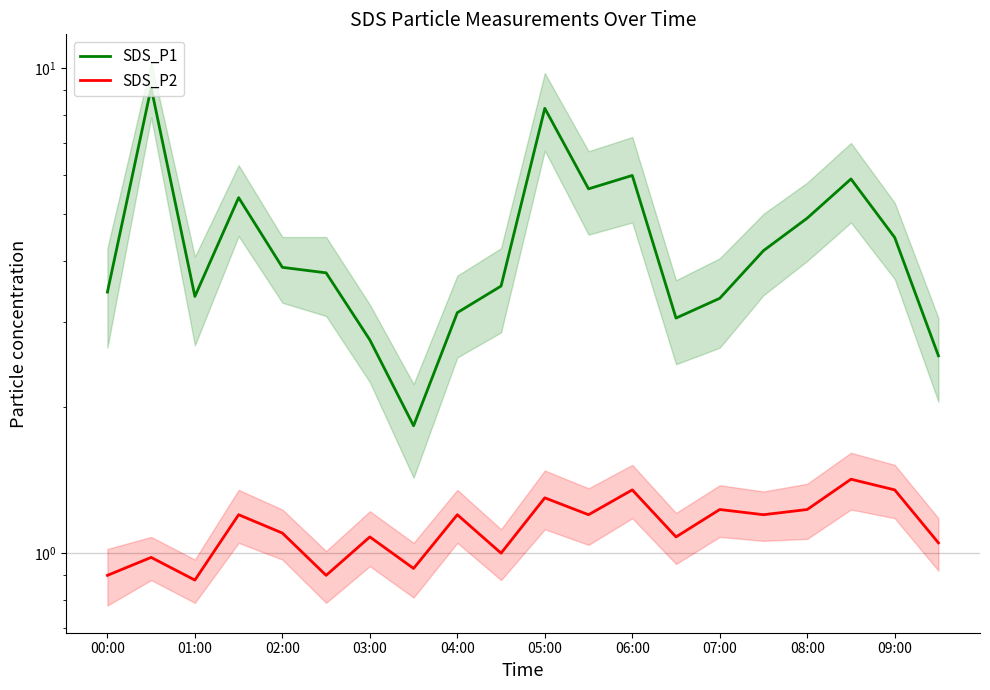

Where is SDS_P1 nearest to the value 5?

08:00